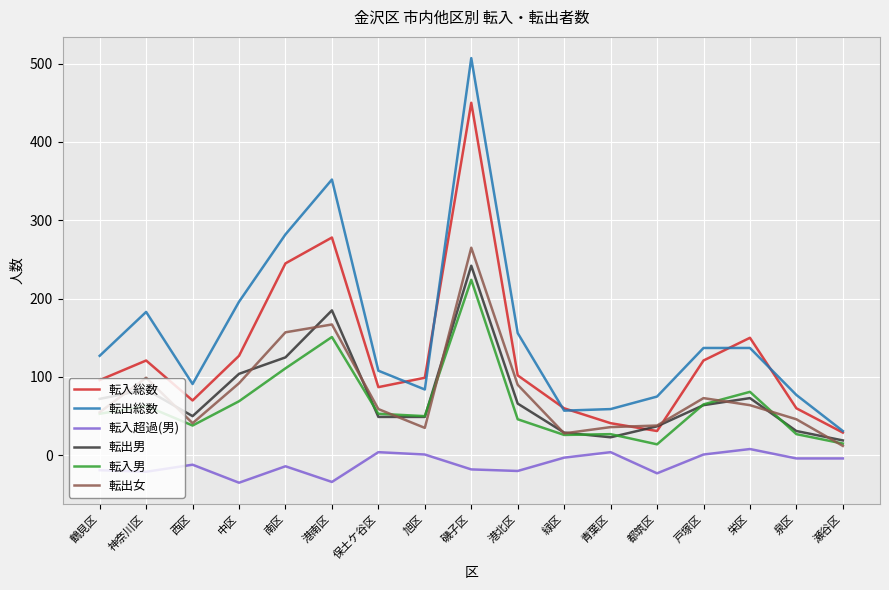

What is the difference between the maximum and minimum values in the 転入超過(男) series?

43